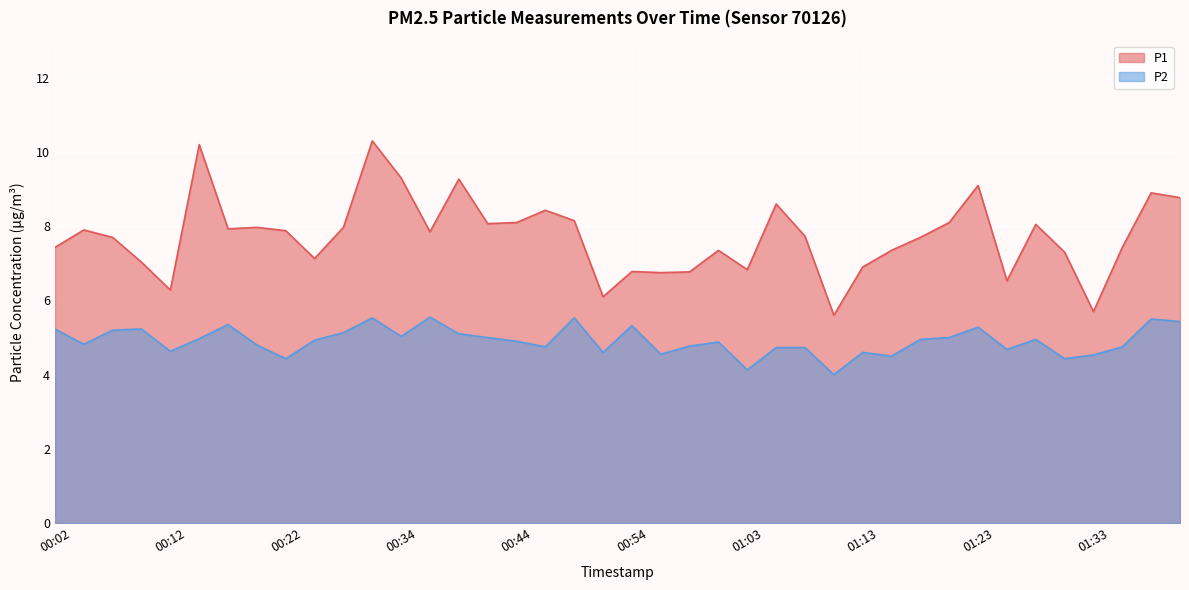

At which label does P2 reach its peak?

00:36